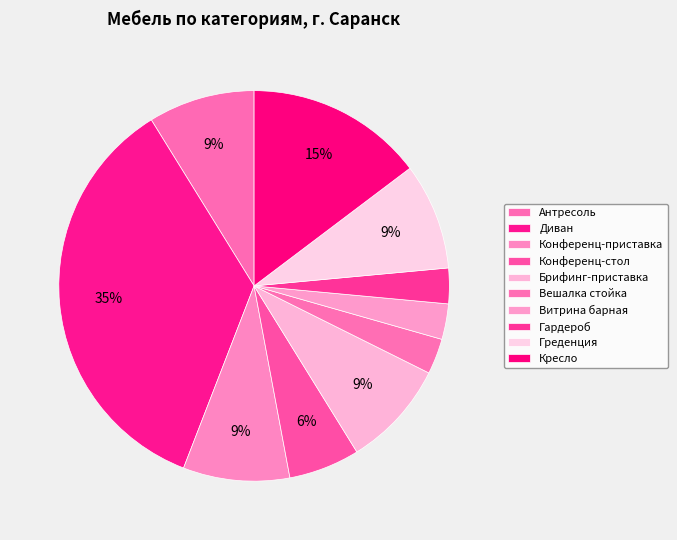

How many slices are in this pie chart?

10